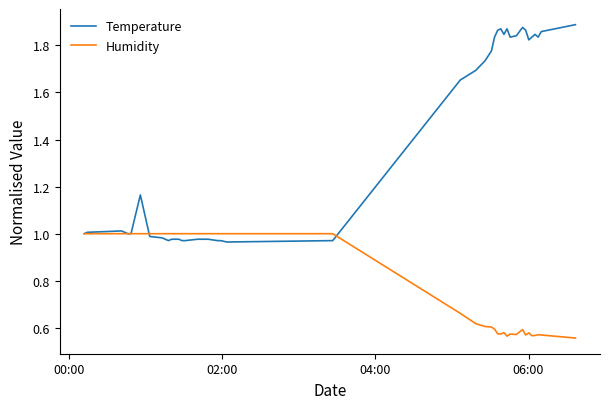

What is the difference between the maximum and minimum values in the Humidity series?

0.4